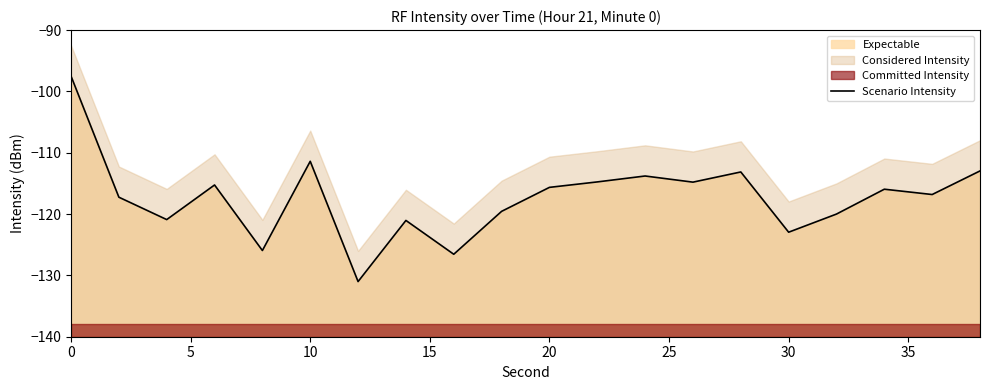

True or false: the data shows -164.2 at 35.

False